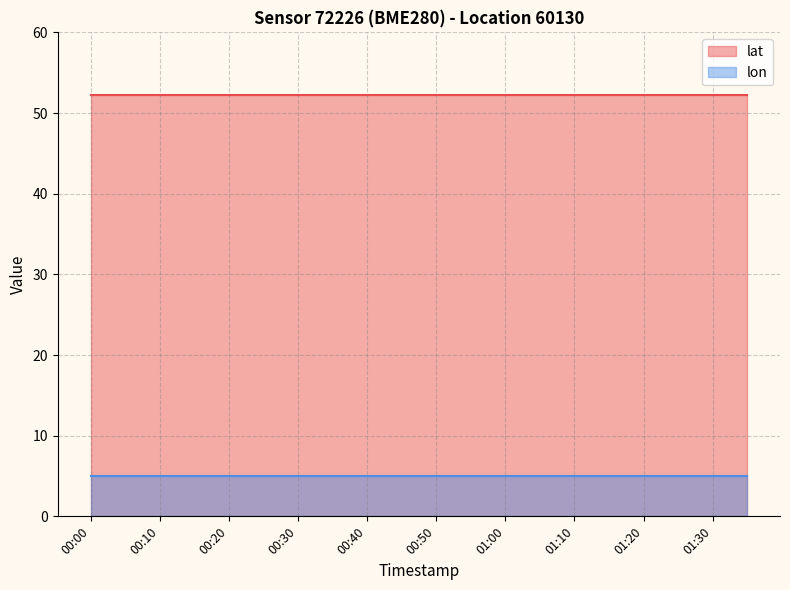

Which category has the lowest value across all series?

00:00